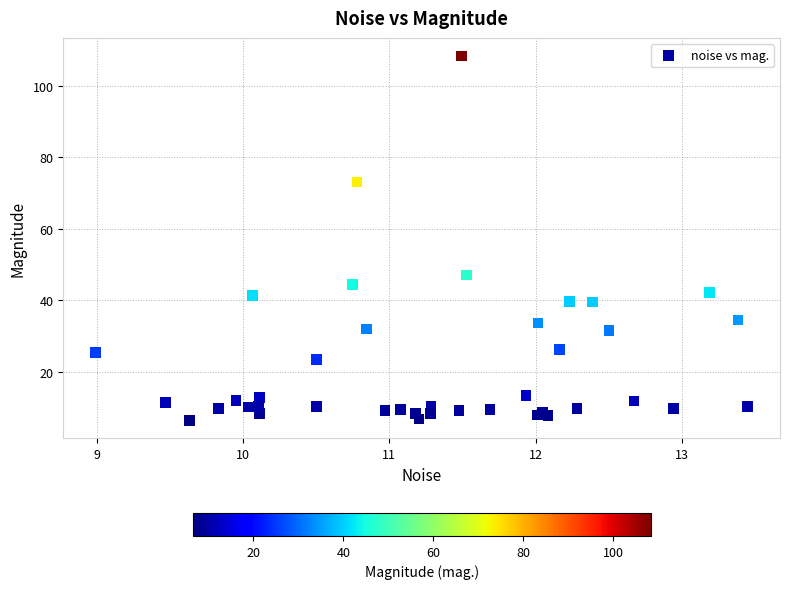

What Y value in the scatter plot is closest to 57?

47.1